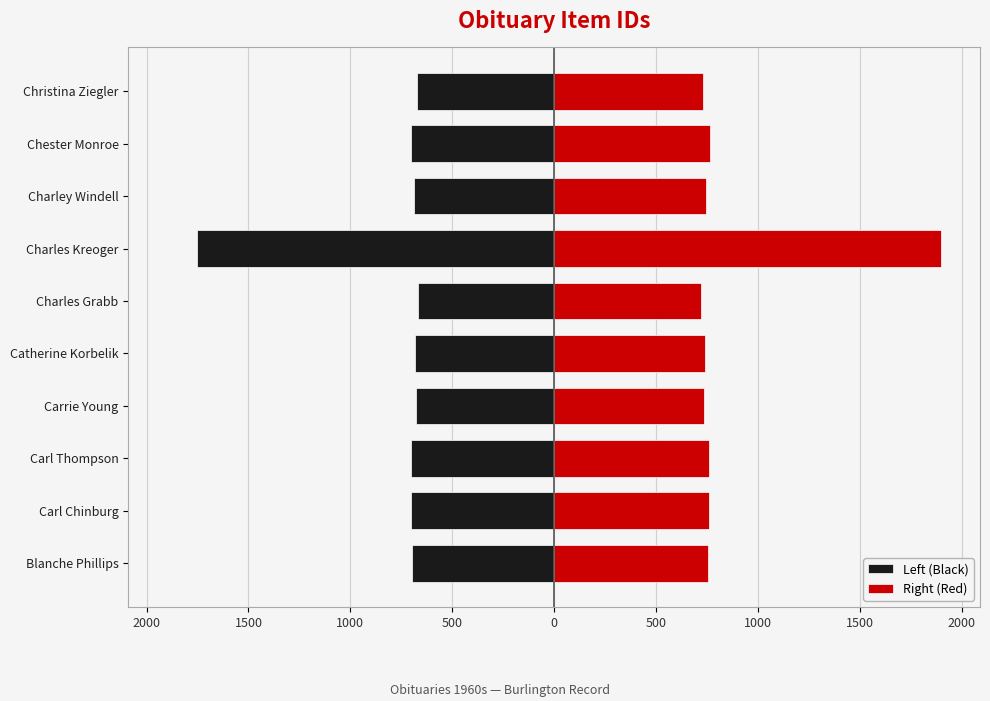

What is the sum of the Left (Black) values at Charley Windell and Charles Kreoger?

-2442.7